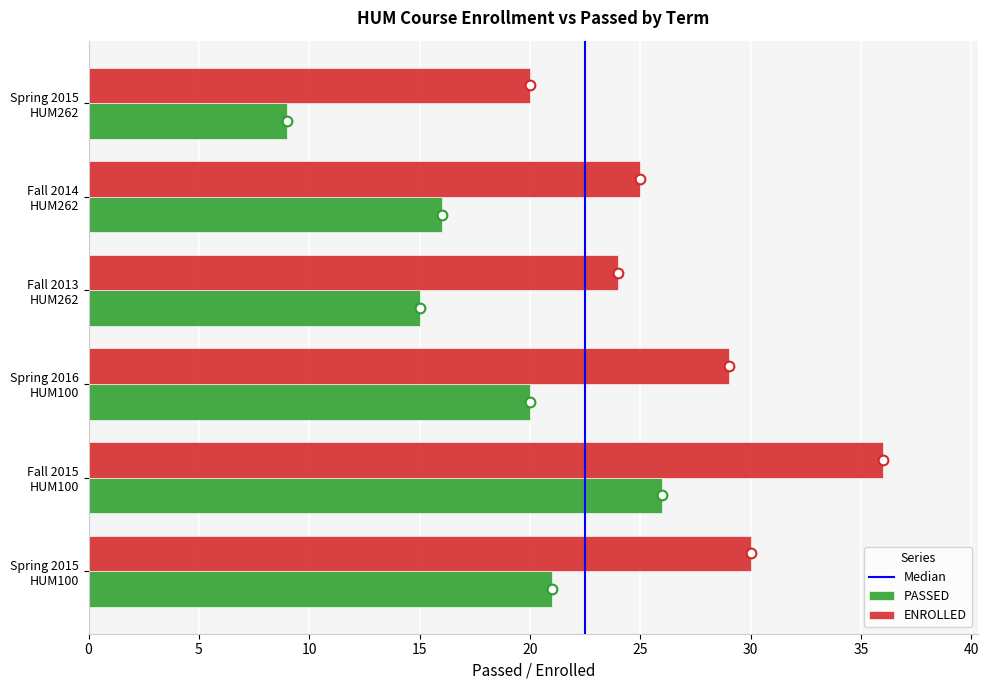

What is the sum of the PASSED values at Spring 2015
HUM262 and Fall 2015
HUM100?

35